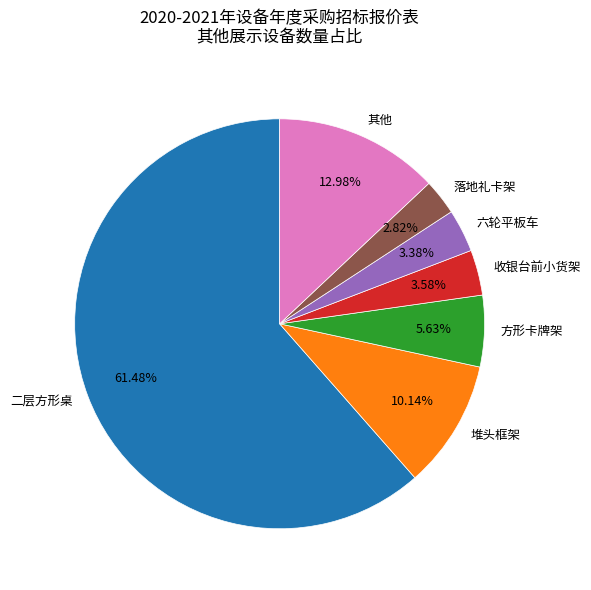

How many slices are in this pie chart?

7